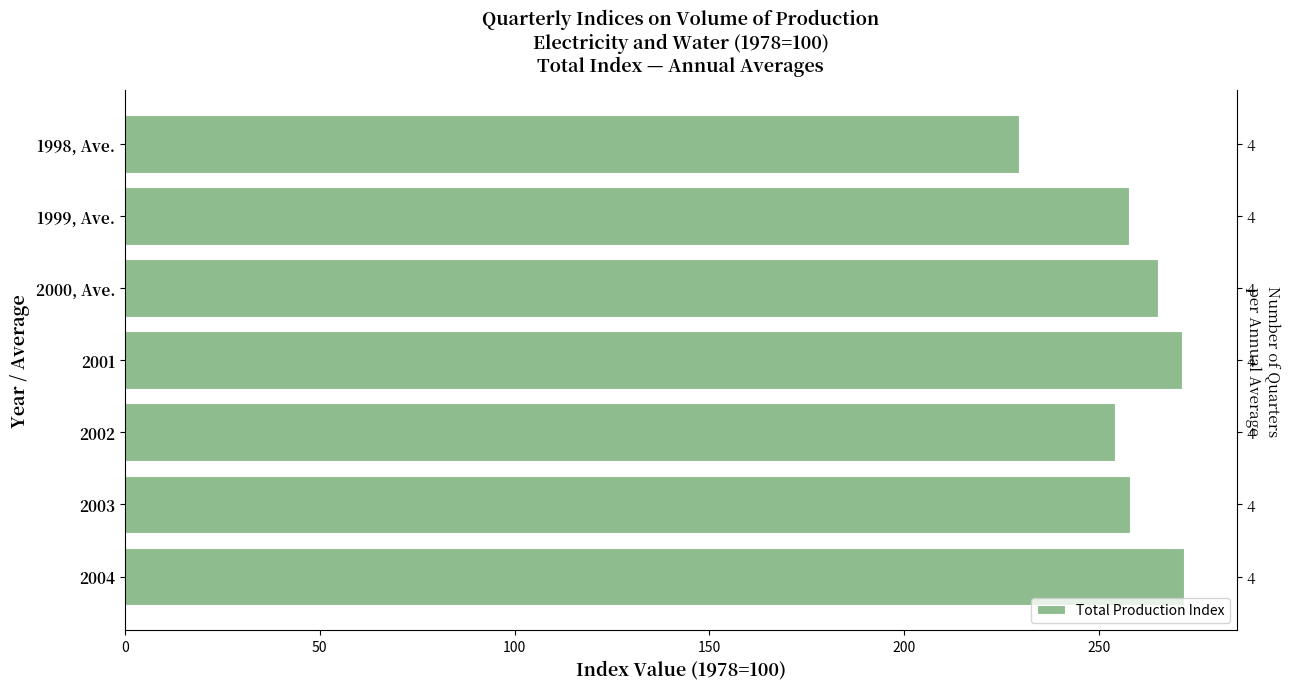

Reading left to right, transcribe all the data shown in this chart.

229.3	257.6	265.1	271.3	254.0	257.9	271.7